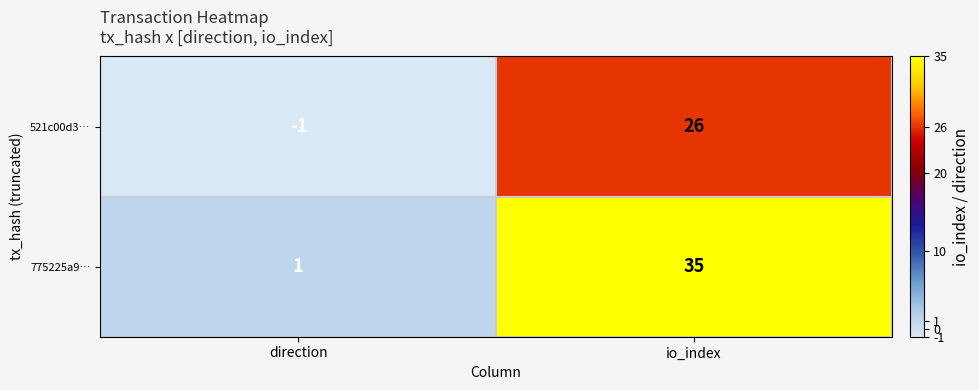

Reading left to right, extract all data points from this chart.

521c00d3…: direction=-1	io_index=26
775225a9…: direction=1	io_index=35